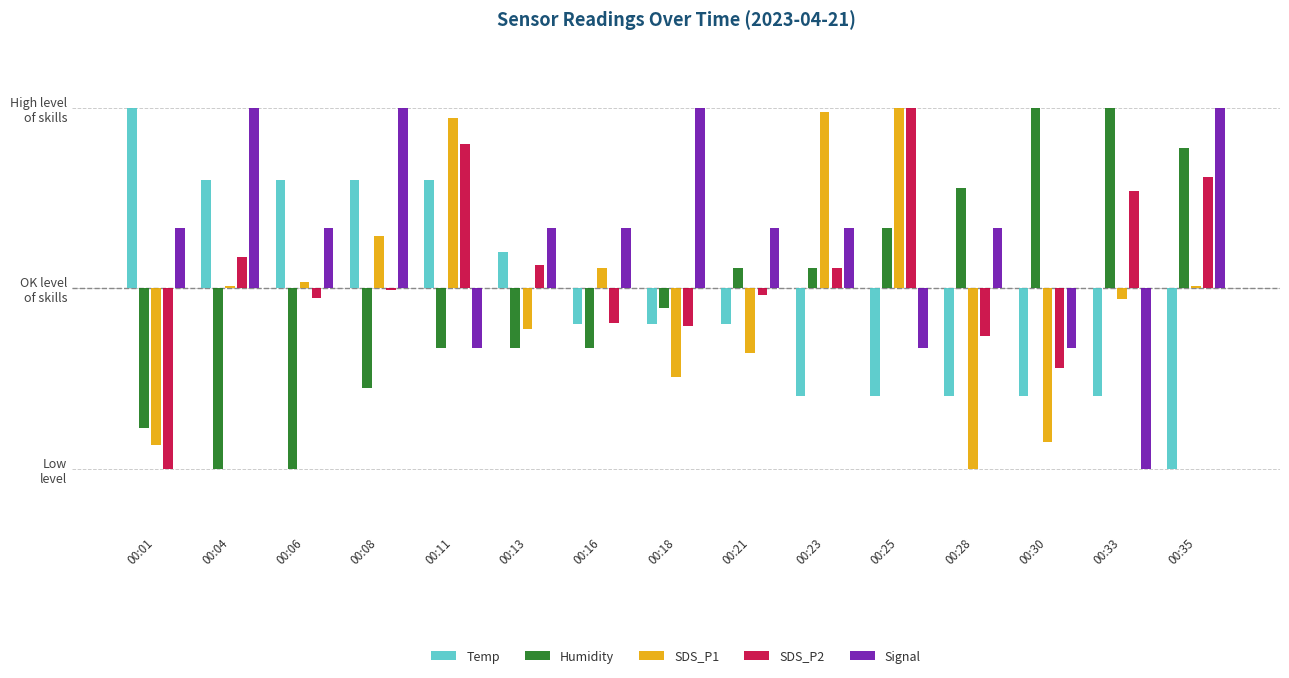

Are the bars grouped side by side (vs. stacked)?

Yes